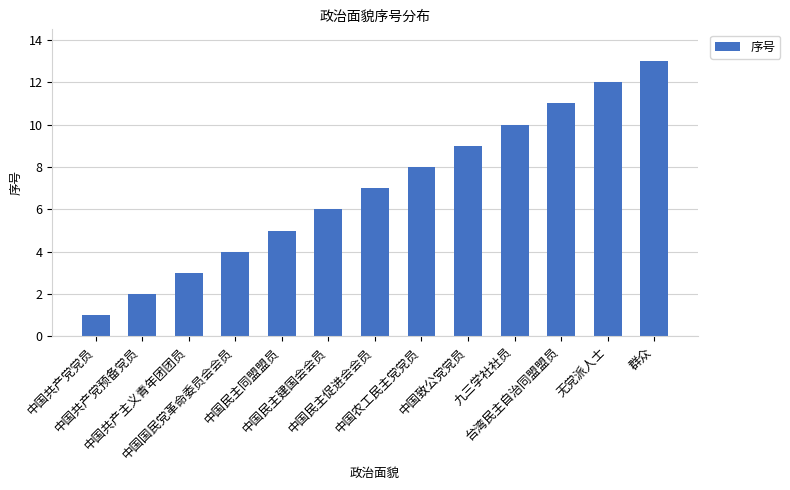

What position from the right is 台湾民主自治同盟盟员?

3